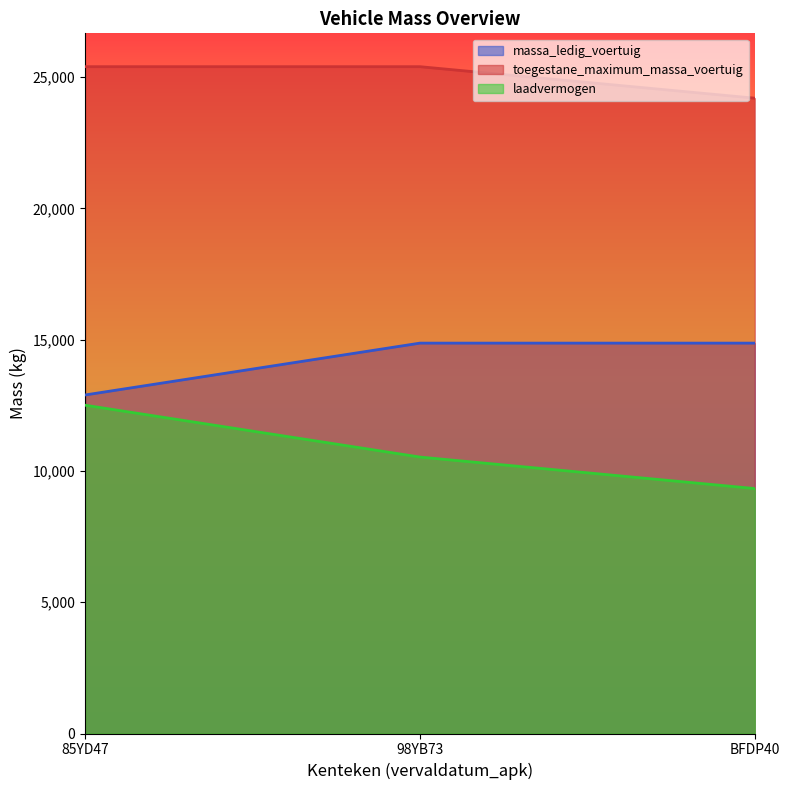

List the series in order of their peak value, lowest first.

laadvermogen, massa_ledig_voertuig, toegestane_maximum_massa_voertuig